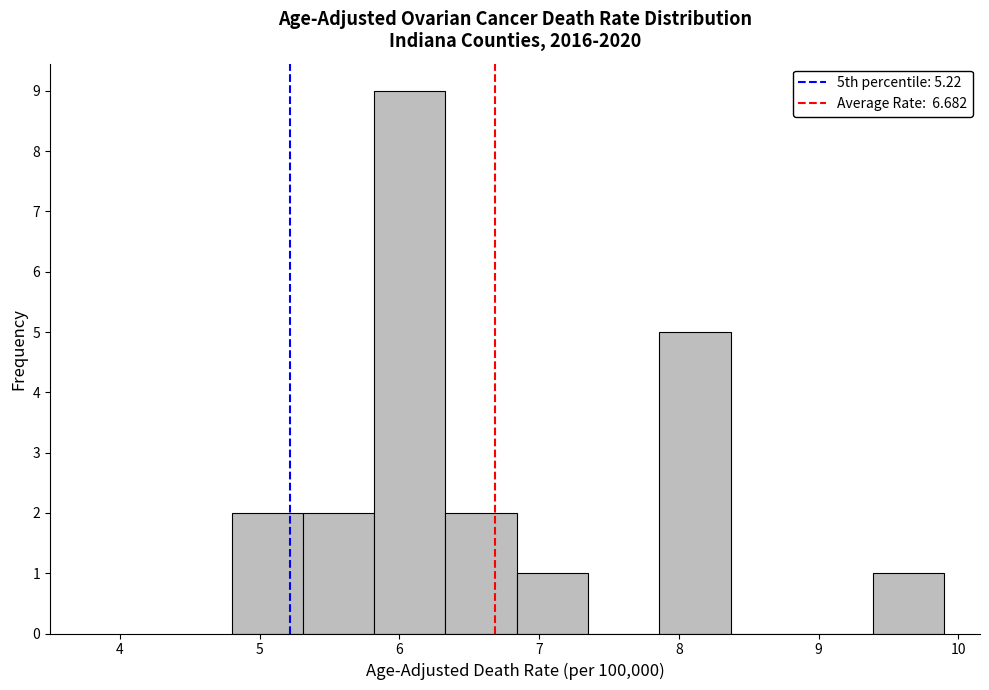

Reading left to right, list every bar in this chart as the range it spans on the x-axis followed by its height. Neither the bar edges nor the heights are printed on the chart, so give them approximately, as read against the axes.

4.80 to 5.31: 2
5.31 to 5.82: 2
5.82 to 6.33: 9
6.33 to 6.84: 2
6.84 to 7.35: 1
7.35 to 7.86: 0
7.86 to 8.37: 5
8.37 to 8.88: 0
8.88 to 9.39: 0
9.39 to 9.90: 1